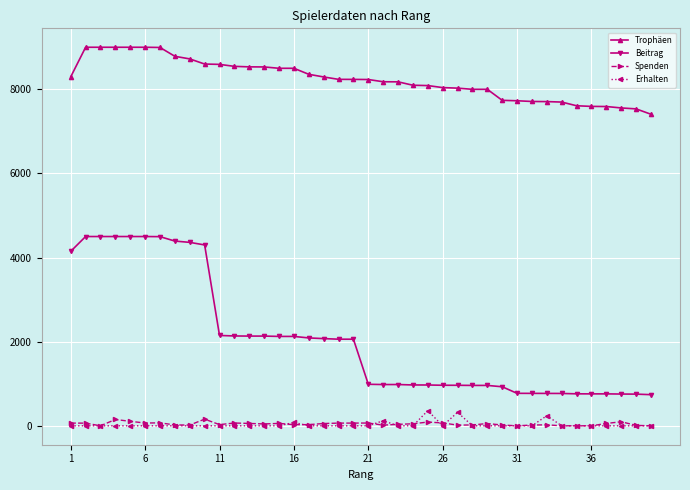

True or false: Erhalten has more than 1 interior local peaks.

True